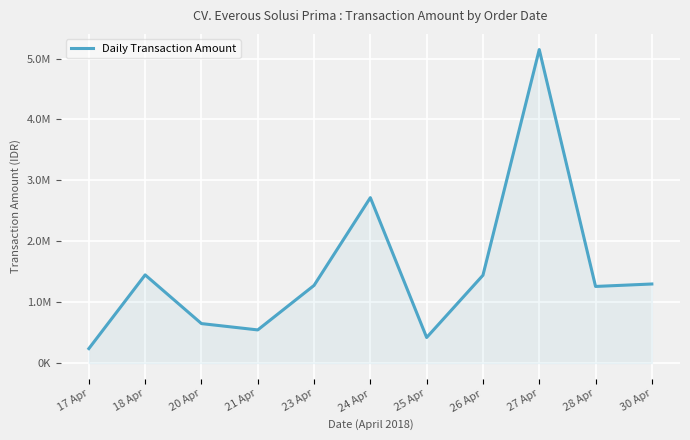

What is the minimum value shown in the chart?

236951